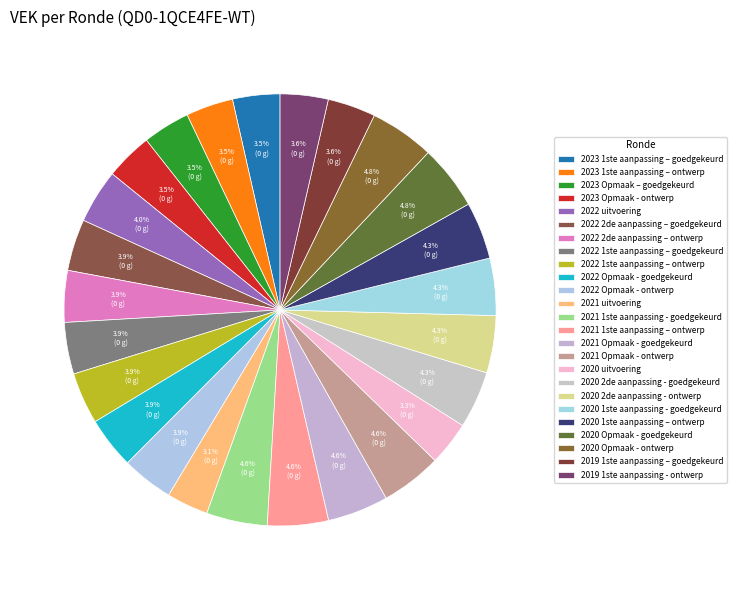

Count the number of slices in the pie.

25